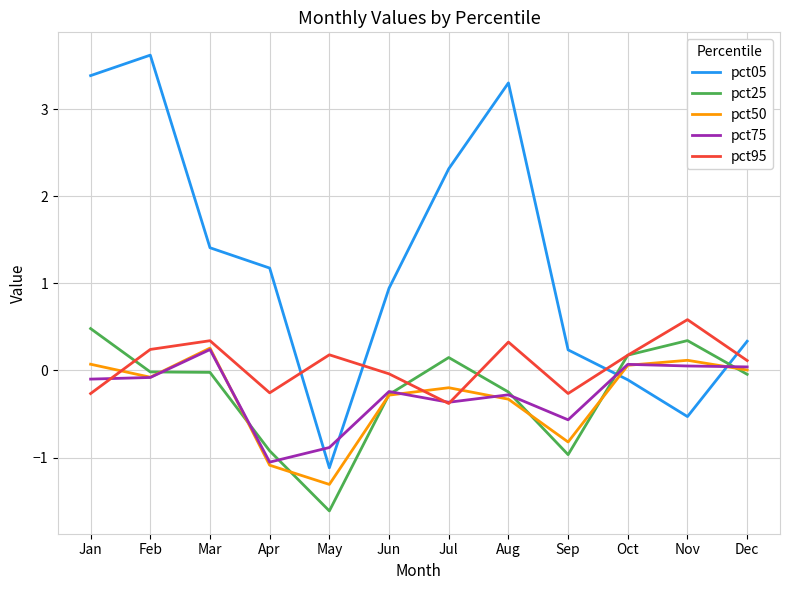

Which series has the largest range (max minus min)?

pct05